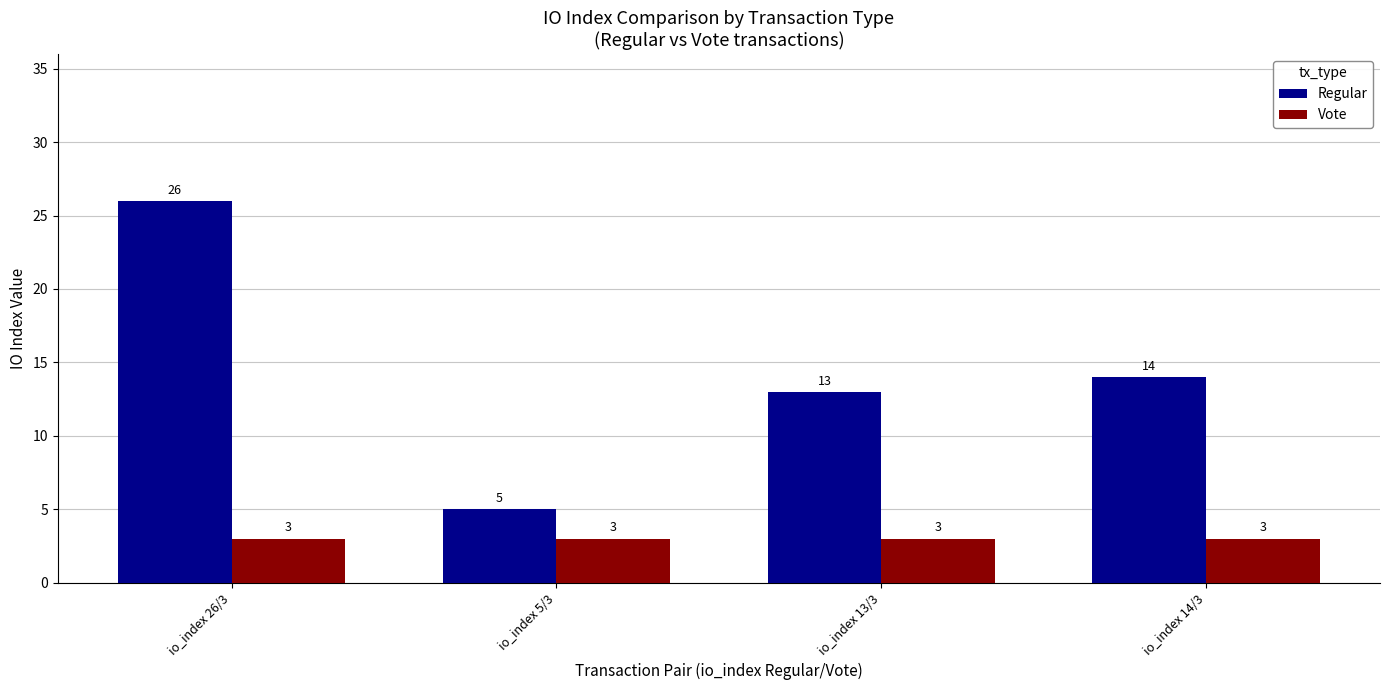

Rank the categories by Regular value from highest to lowest.

io_index 26/3, io_index 14/3, io_index 13/3, io_index 5/3